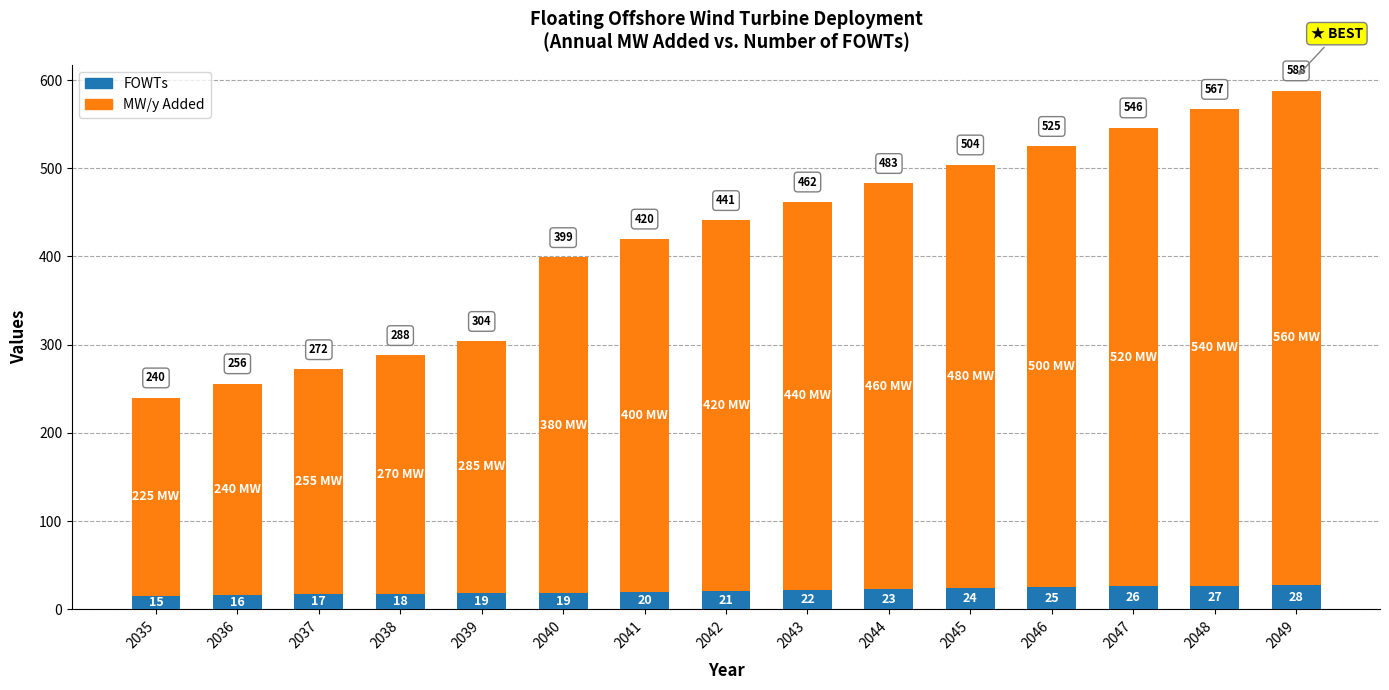

Does the chart contain any negative values?

No